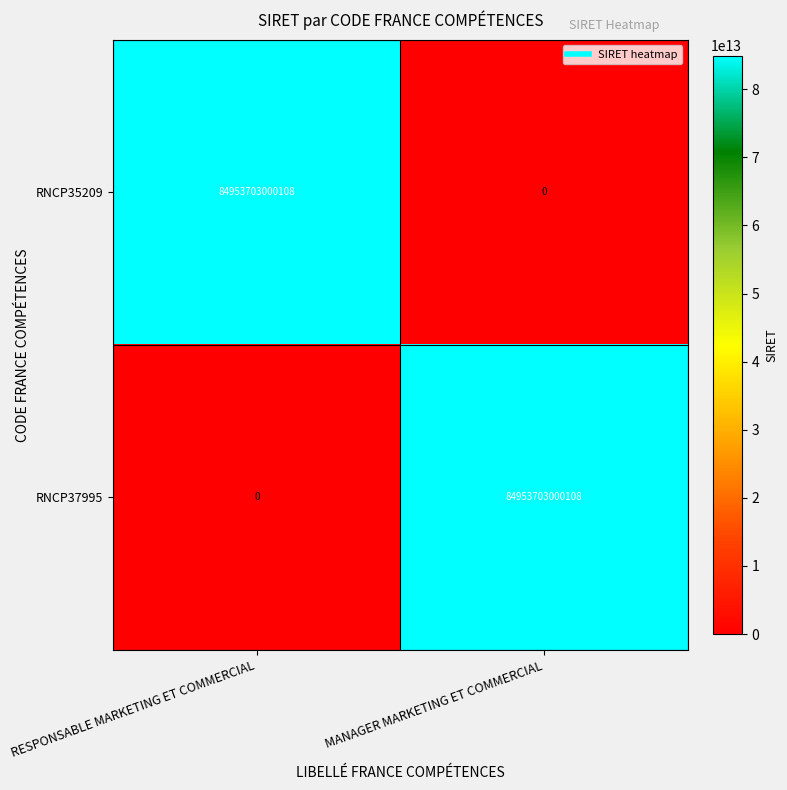

List the labels in order of RNCP35209 value, smallest first.

MANAGER MARKETING ET COMMERCIAL, RESPONSABLE MARKETING ET COMMERCIAL